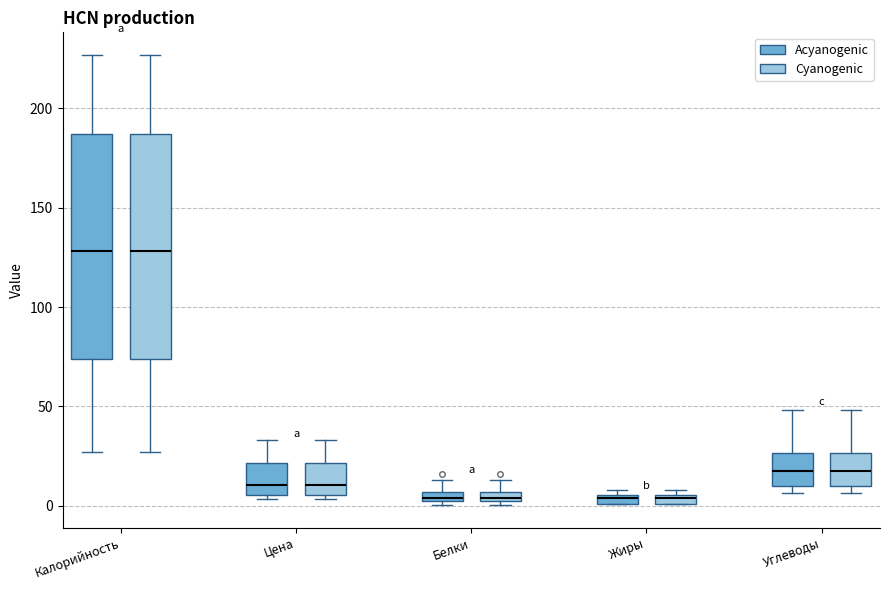

Where is the upper edge of the box for Жиры (Cyanogenic) on the y-axis? The values are not printed on the chart, so give them approximately, as read against the axis.

5